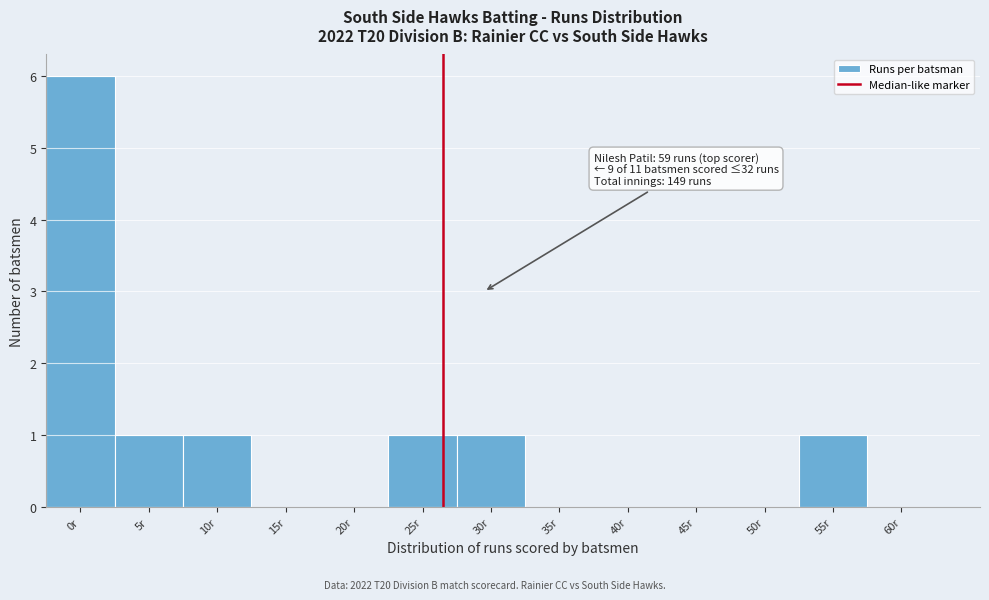

Reading left to right, what are all the values shown in this chart?

0r=6	5r=1	10r=1	15r=0	20r=0	25r=1	30r=1	35r=0	40r=0	45r=0	50r=0	55r=1	60r=0